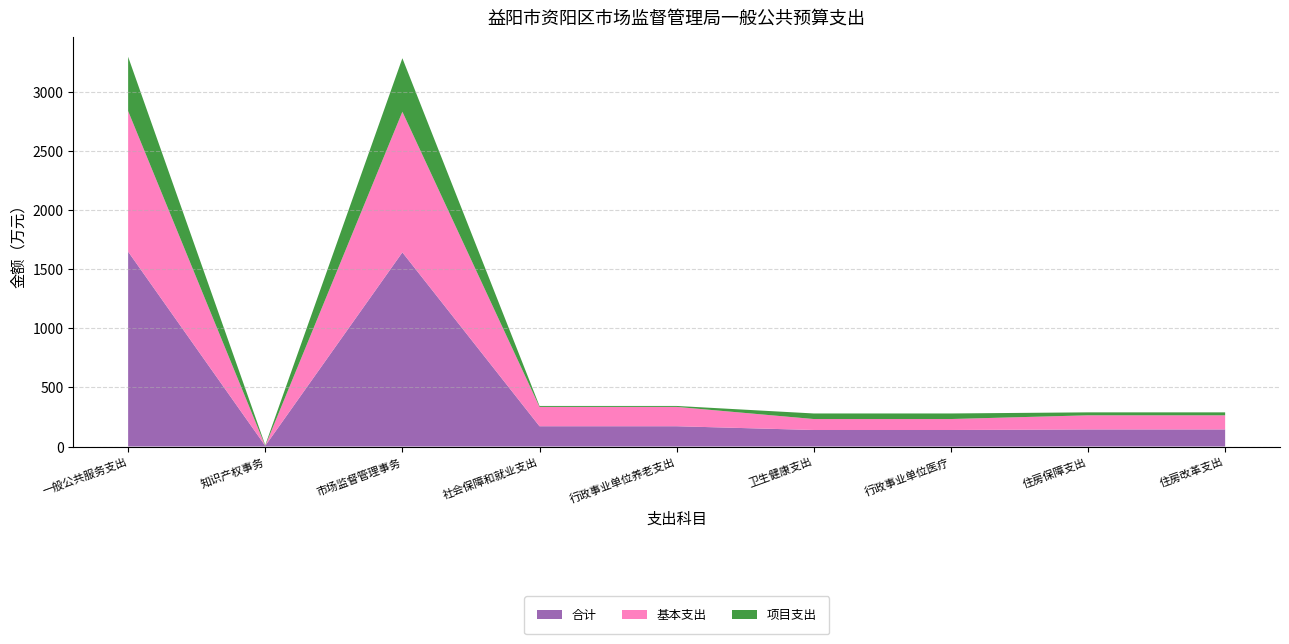

Reading left to right, what are all the values shown in this chart?

合计: 1648.2	6.0	1642.2	171.6	171.6	139.8	139.8	144.5	144.5
基本支出: 1189.5	0.0	1189.5	163.6	163.6	92.8	92.8	119.5	119.5
项目支出: 458.7	6.0	452.7	8.0	8.0	47.0	47.0	25.0	25.0